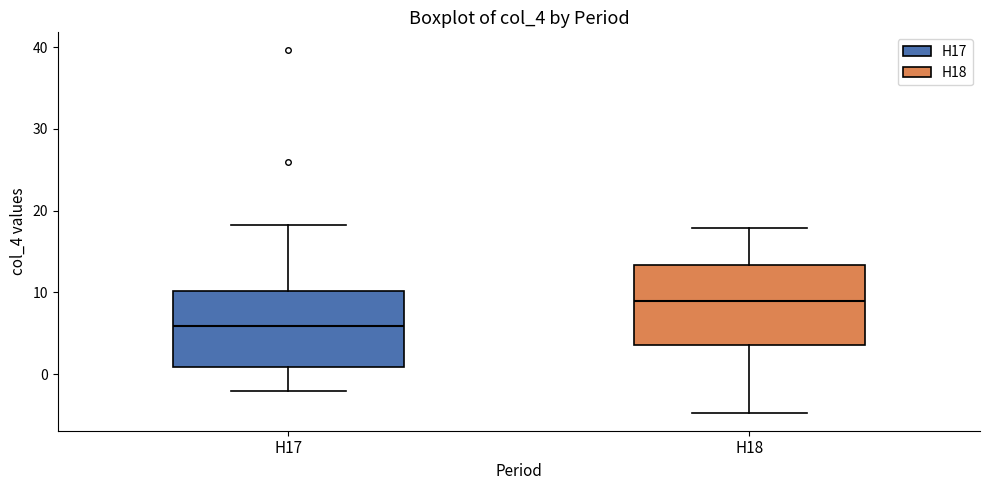

Where does the median line of the box for H18 sit on the y-axis? The values are not printed on the chart, so give them approximately, as read against the axis.

9